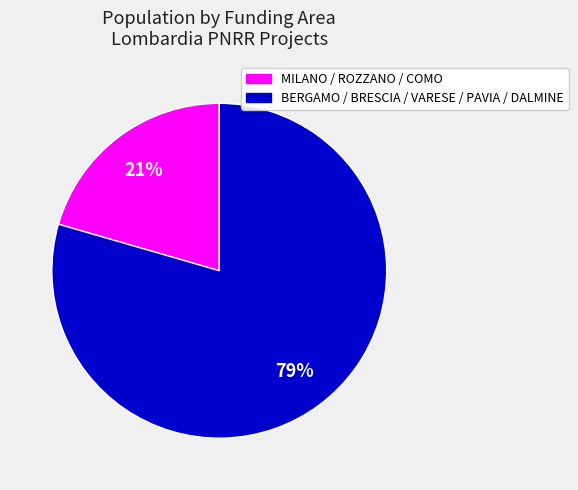

Does any single category account for the majority?

Yes